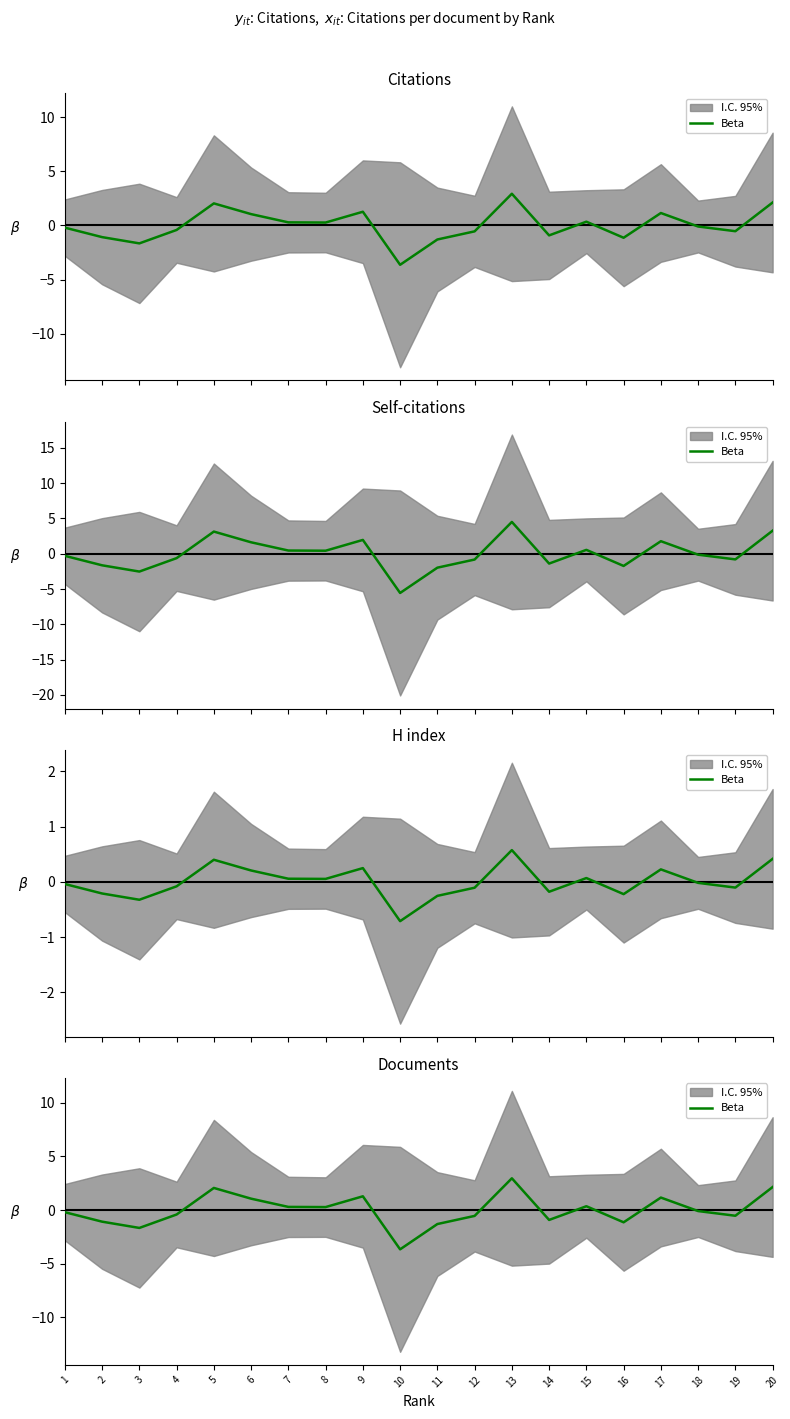

List the labels in order of value, smallest first.

10, 3, 11, 16, 2, 14, 12, 19, 4, 1, 18, 8, 7, 15, 6, 17, 9, 5, 20, 13